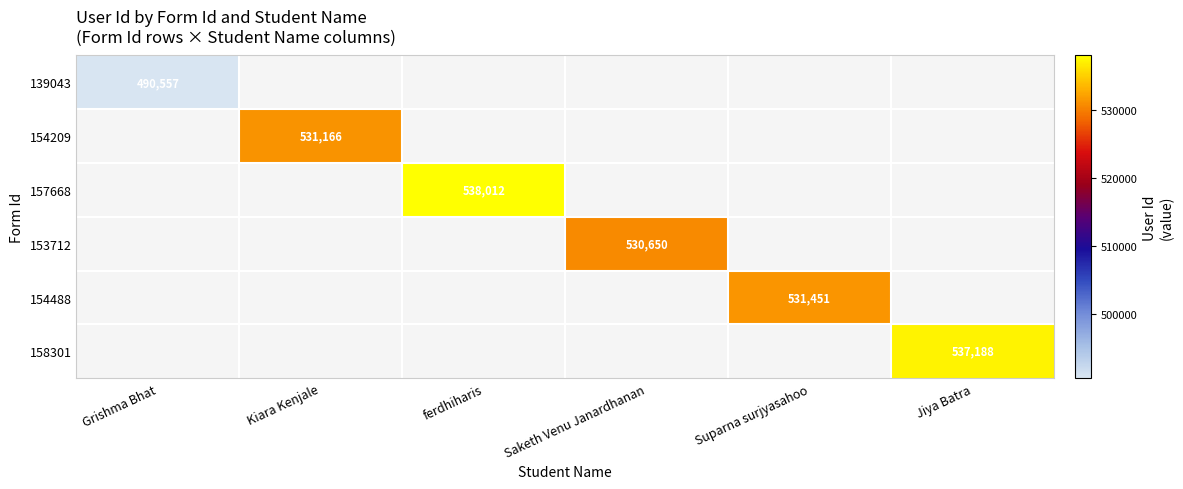

True or false: 157668 has a value of 538012 at ferdhiharis.

True